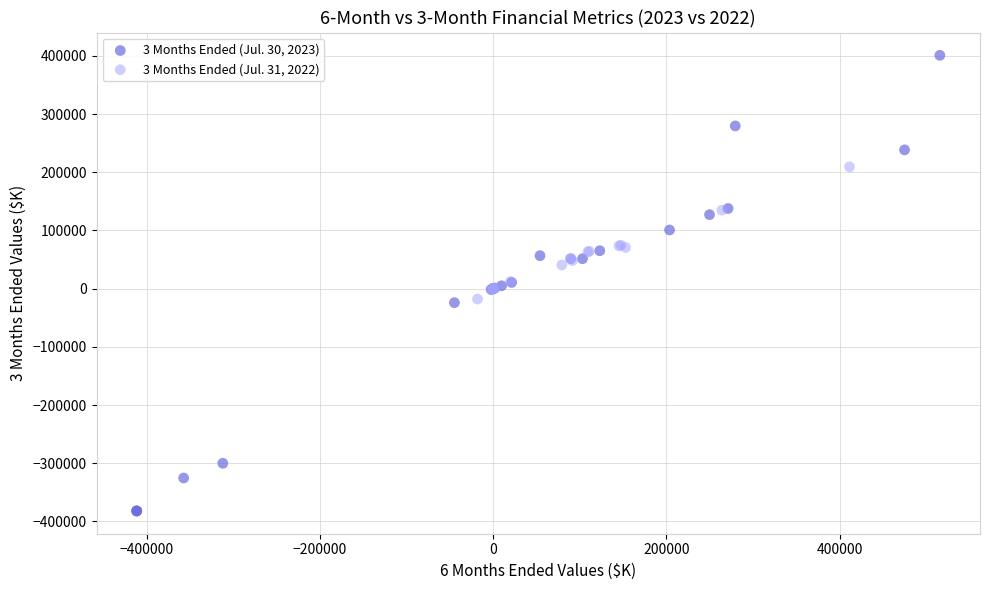

Which series reaches the maximum Y coordinate?

3 Months Ended (Jul. 30, 2023)